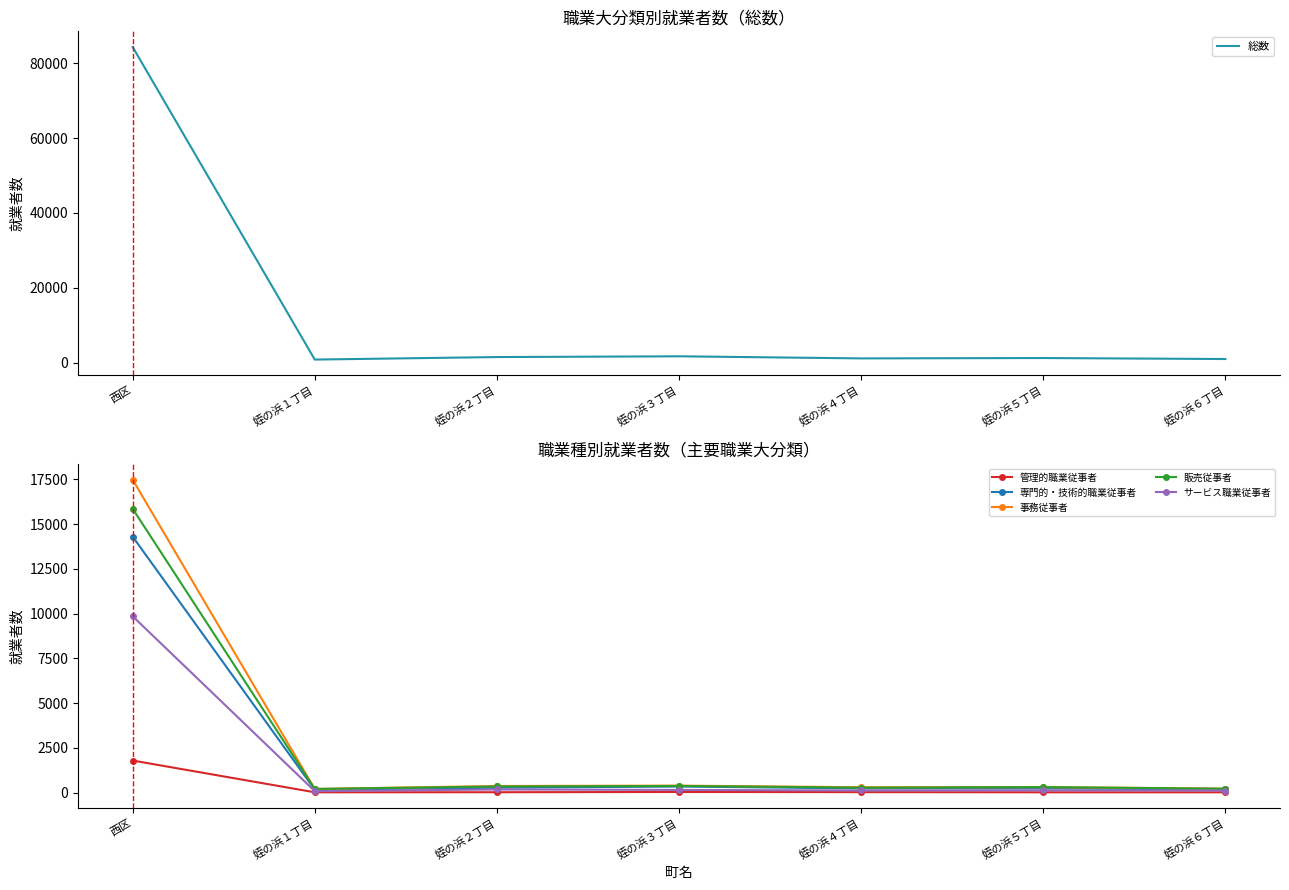

True or false: 管理的職業従事者 has more than 1 interior local peaks.

False